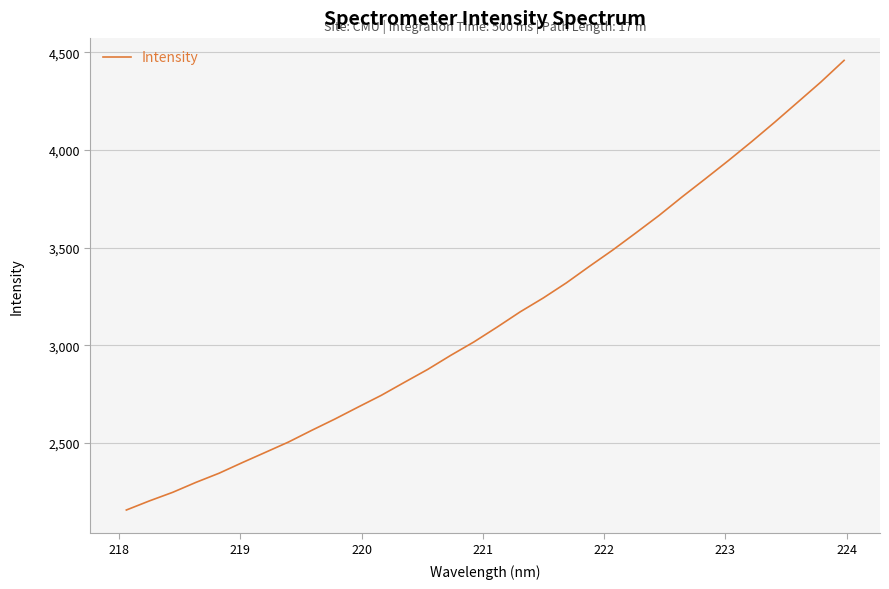

What is the maximum value shown in the chart?

4459.6